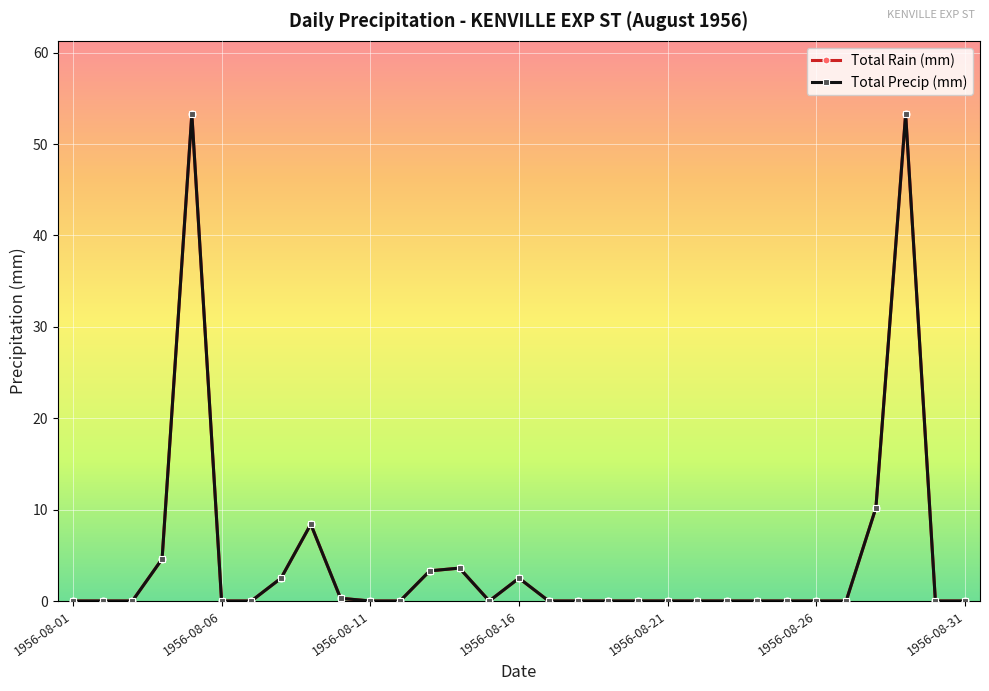

Is this an area chart (filled region under the line)?

No